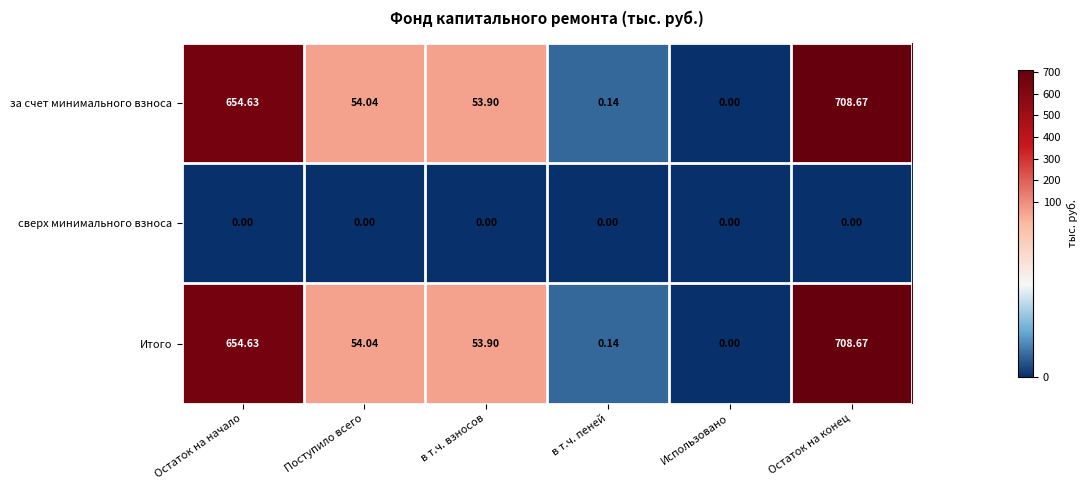

At which category is the sum across all series the highest?

Остаток на конец